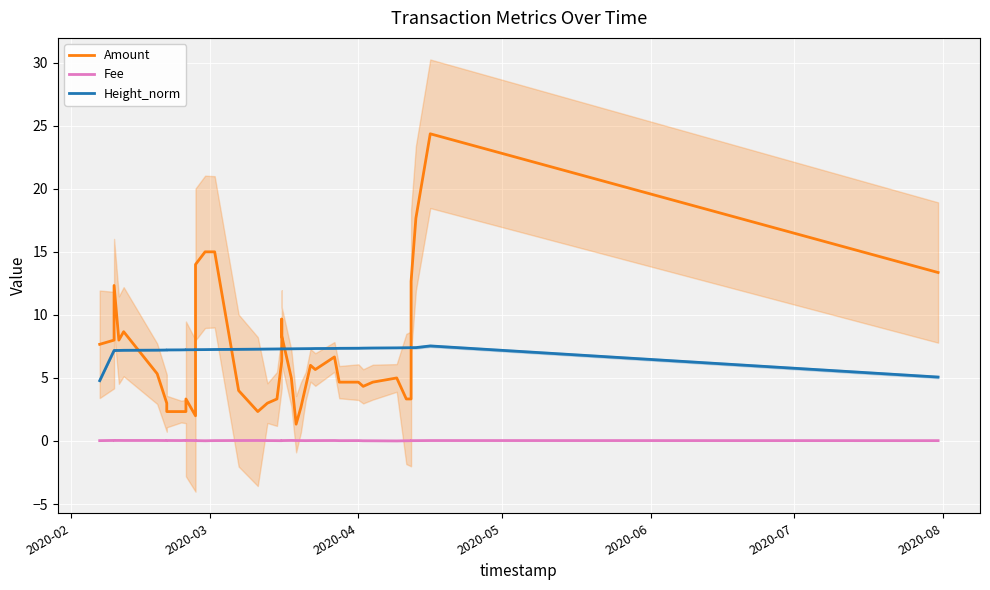

Where is the first local minimum for Fee?

2020-04